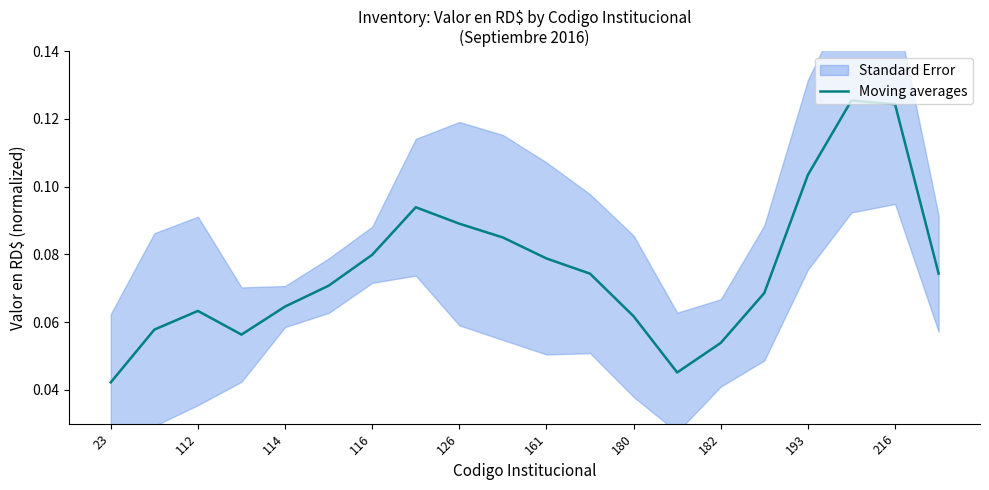

At which label is Moving averages closest to 0?

23